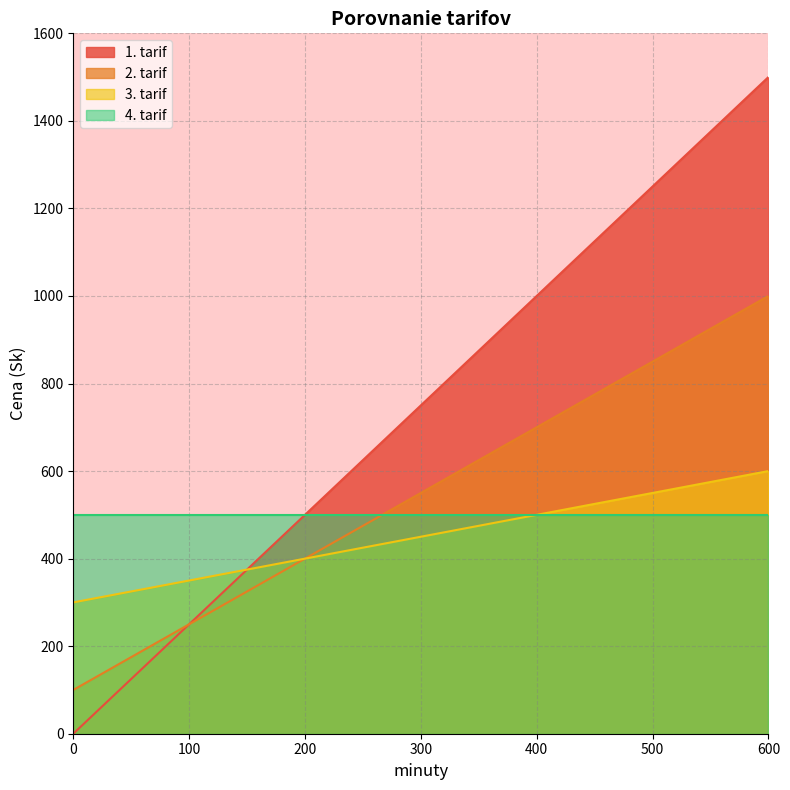

The 3. tarif series shows 350 at 100. True or false?

True